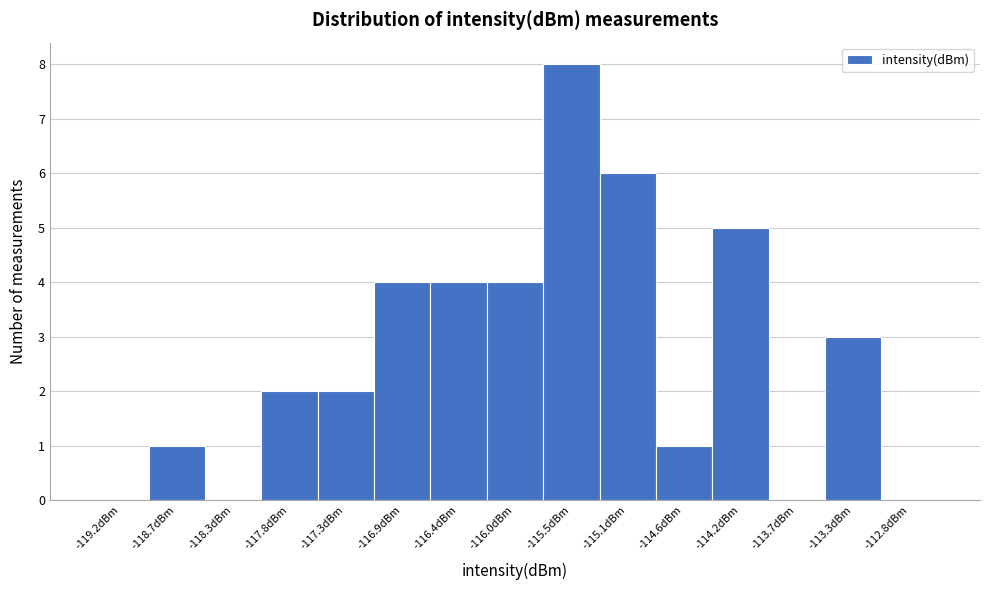

Reading left to right, transcribe this chart: for each bar, give the range it covers on the x-axis and its height. Neither the bar edges nor the heights are printed on the chart, so give them approximately, as read against the axes.

-119.40 to -118.95: 0
-118.95 to -118.50: 1
-118.50 to -118.05: 0
-118.05 to -117.60: 2
-117.60 to -117.10: 2
-117.10 to -116.65: 4
-116.65 to -116.20: 4
-116.20 to -115.75: 4
-115.75 to -115.30: 8
-115.30 to -114.85: 6
-114.85 to -114.40: 1
-114.40 to -113.95: 5
-113.95 to -113.50: 0
-113.50 to -113.05: 3
-113.05 to -112.60: 0